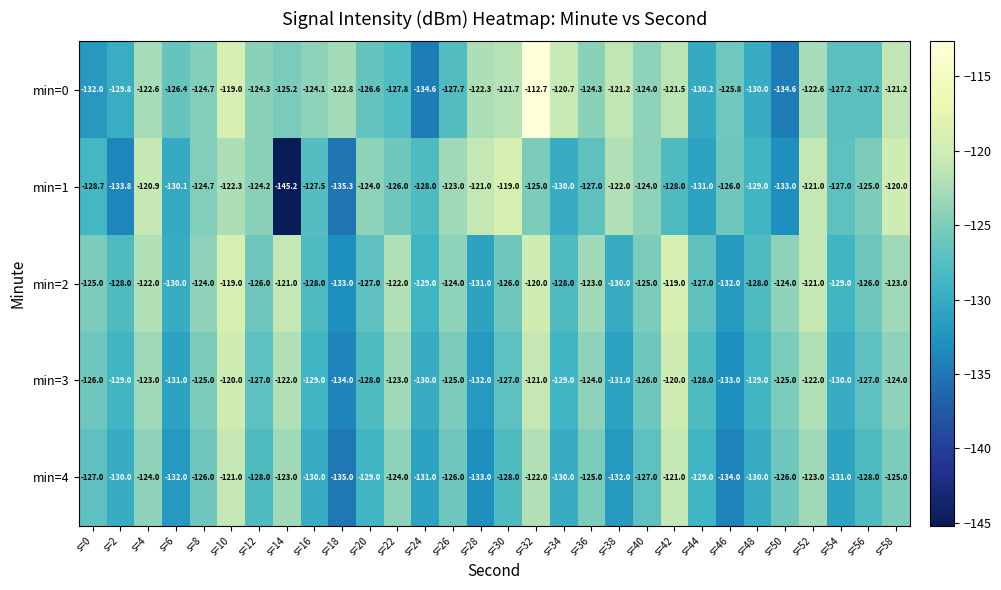

What is the minimum value shown in the chart?

-145.2